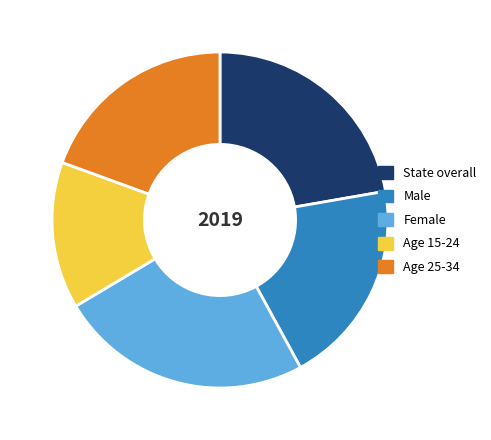

Is there a majority slice in this chart?

No